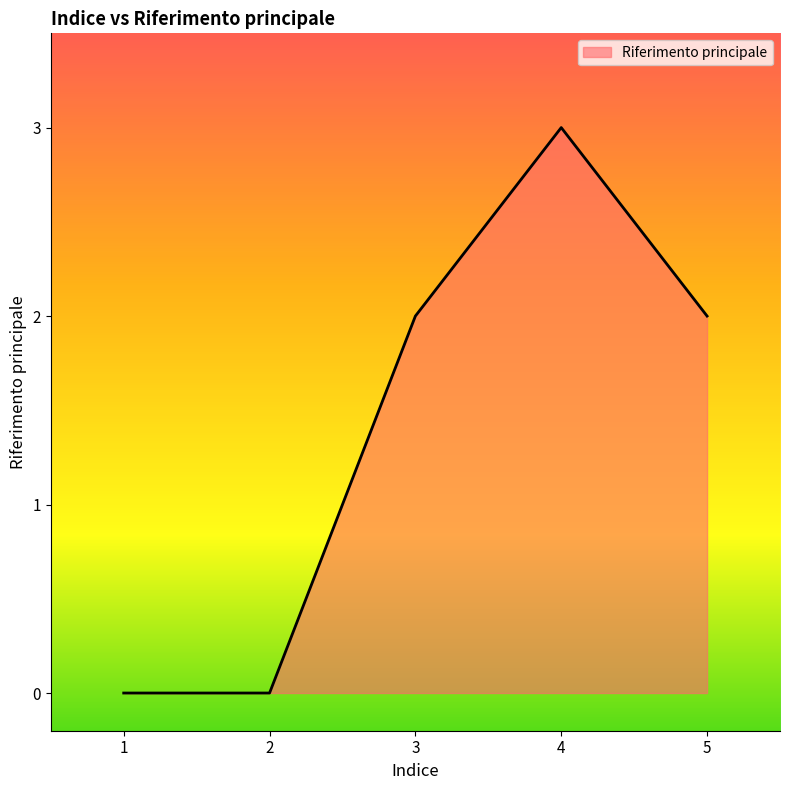

Reading left to right, transcribe all the data shown in this chart.

0	0	2	3	2